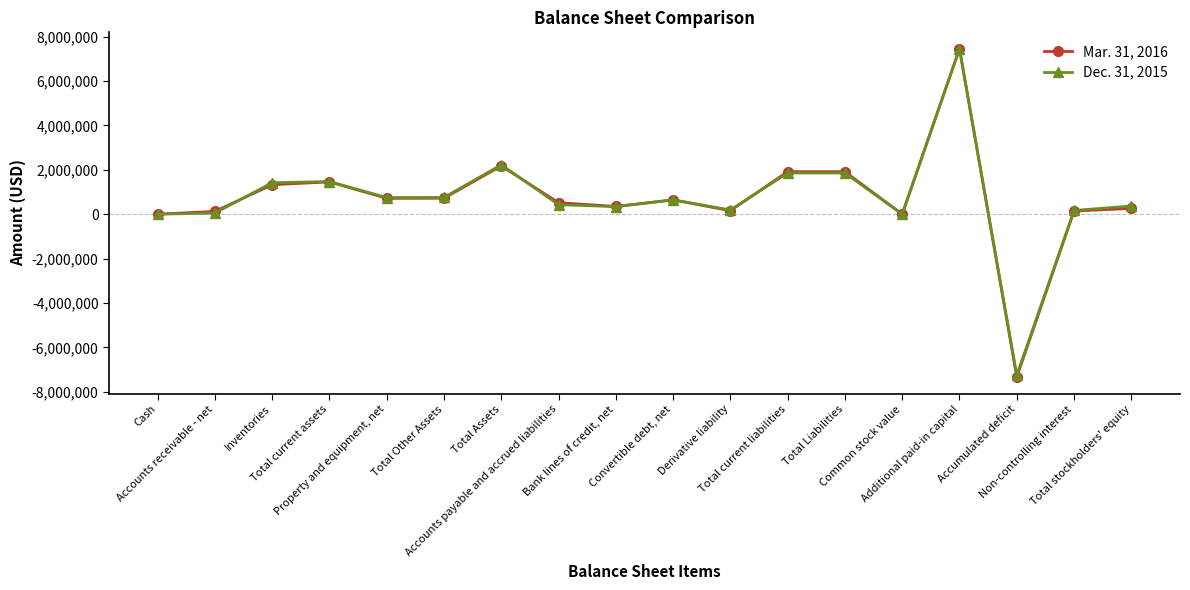

What is the maximum value for Dec. 31, 2015?

7445512